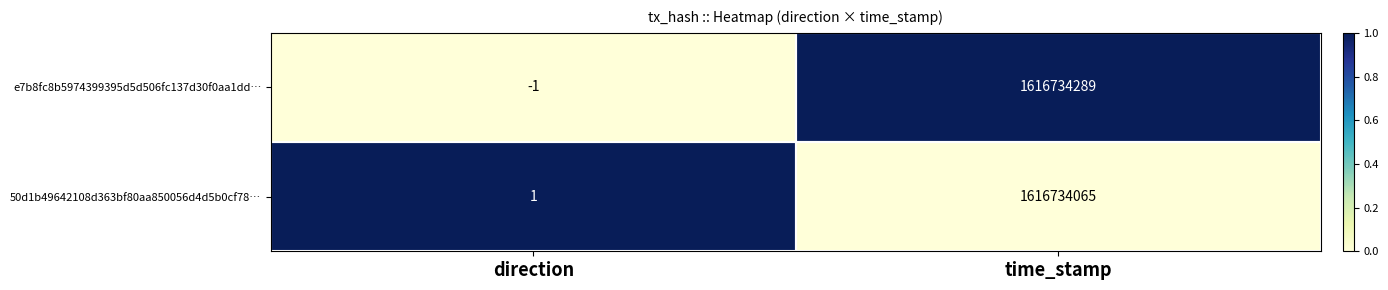

What is the maximum value shown in the chart?

1616734289